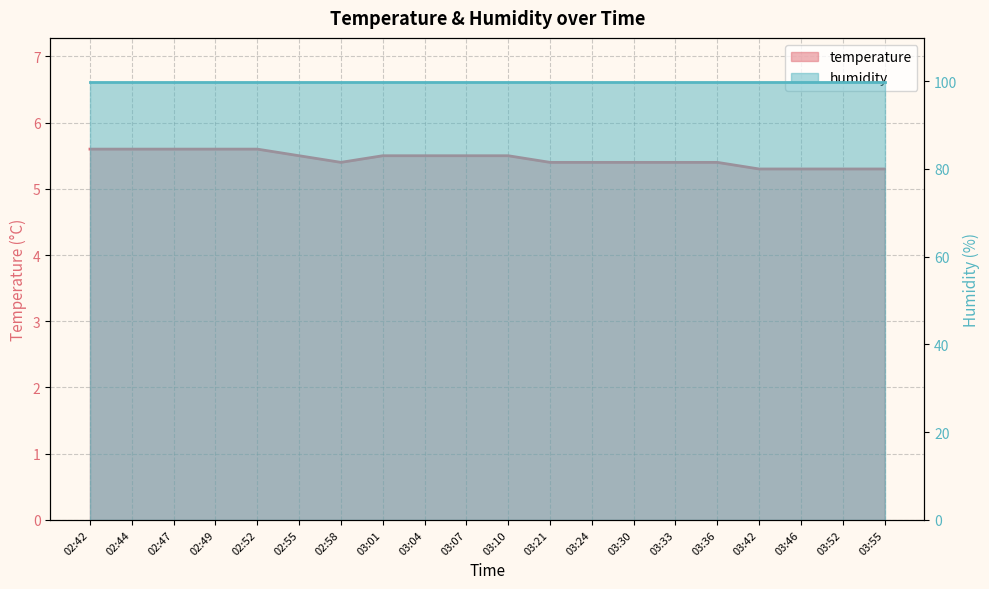

What is the smallest value displayed?

5.3